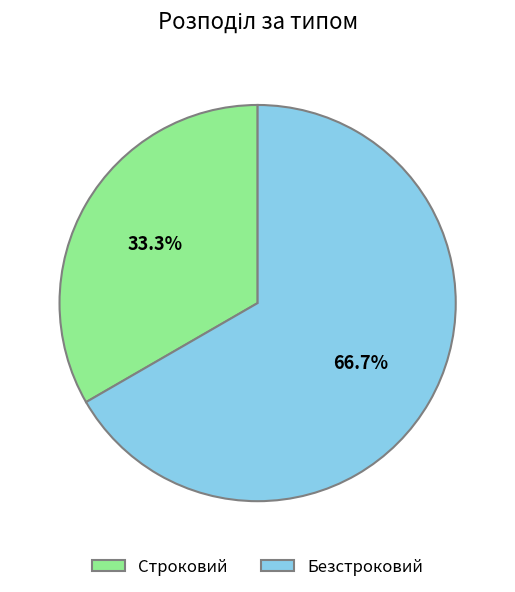

How many slices are in this pie chart?

2